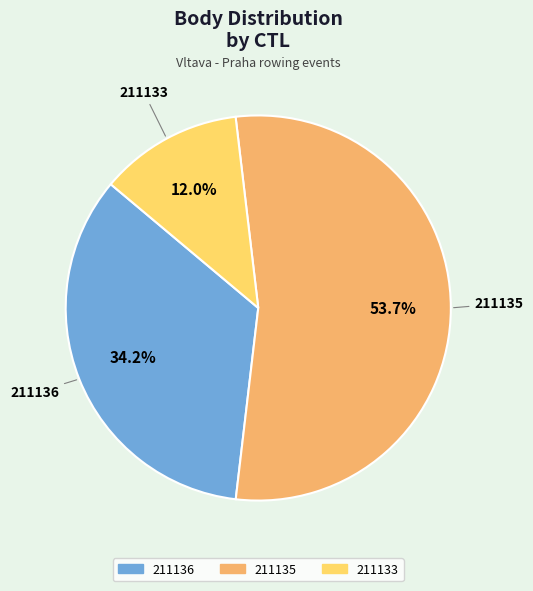

Is there any slice that represents more than half of the pie?

Yes